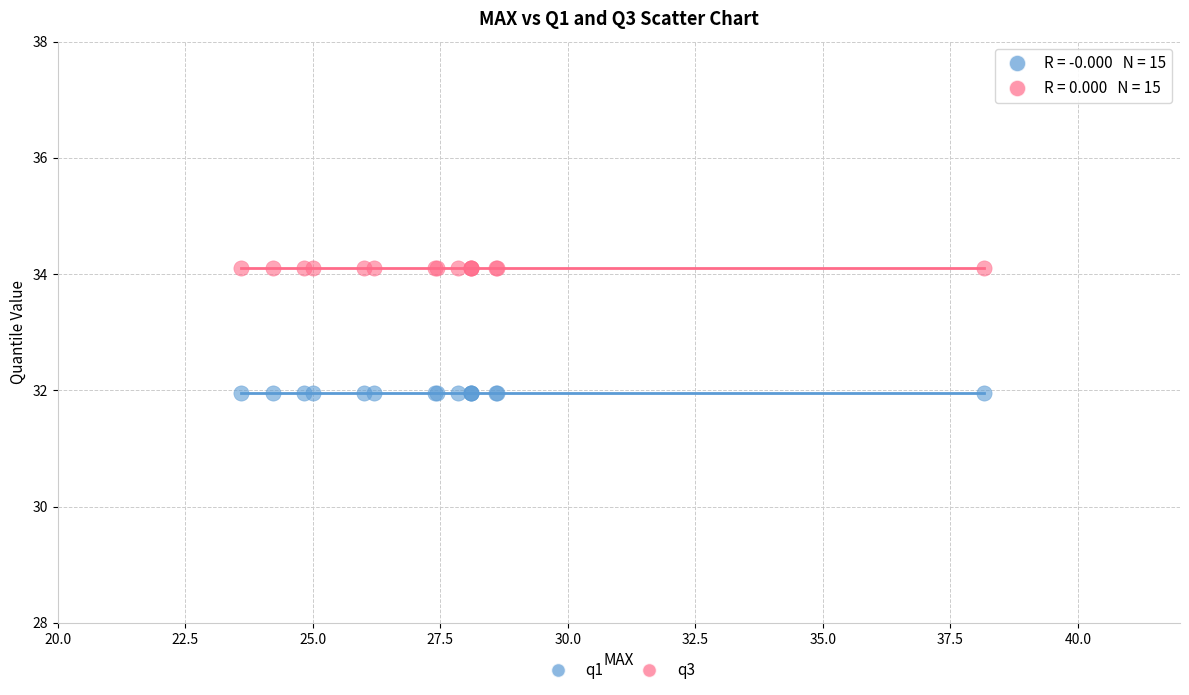

Which series contains the lowest Y value?

q1